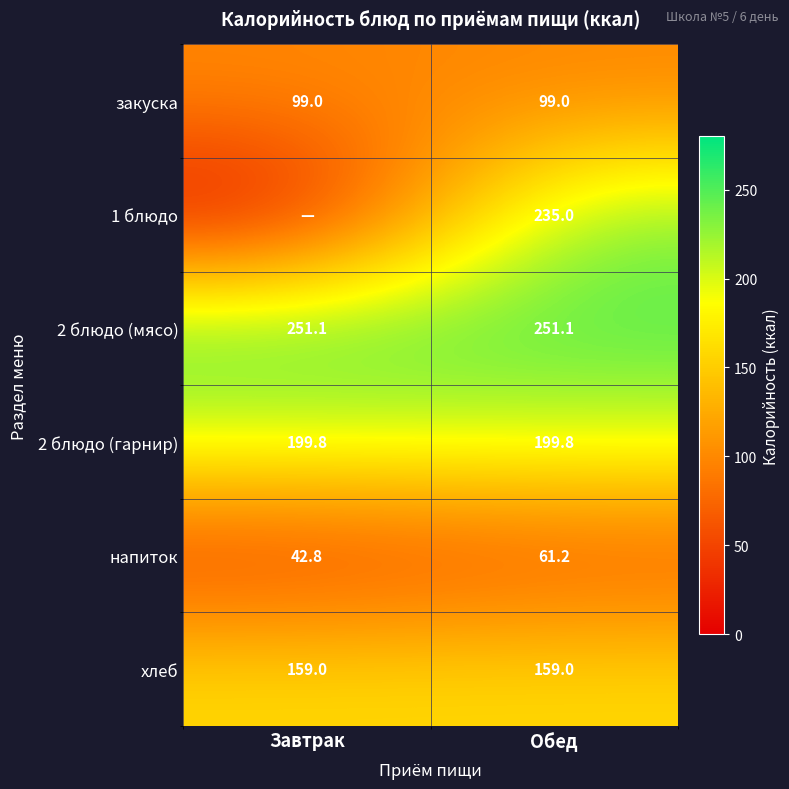

Which has a higher value, Обед or Завтрак?

Обед